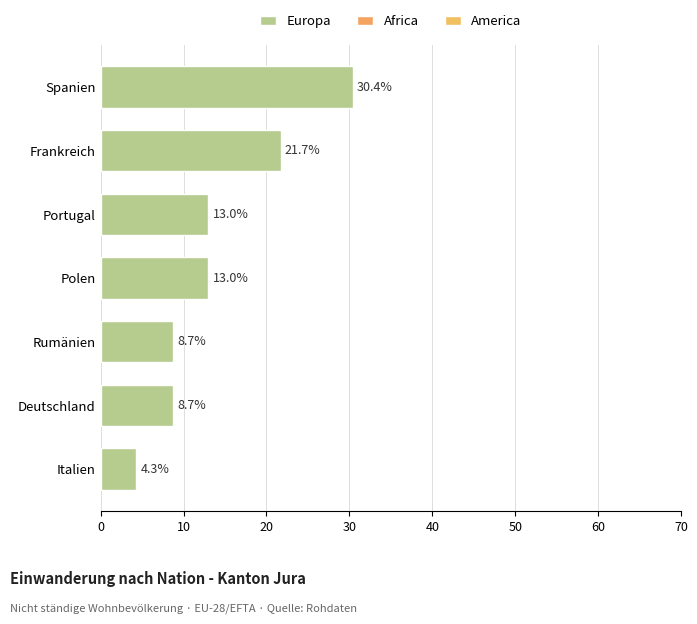

What is the sum of all values?

99.8